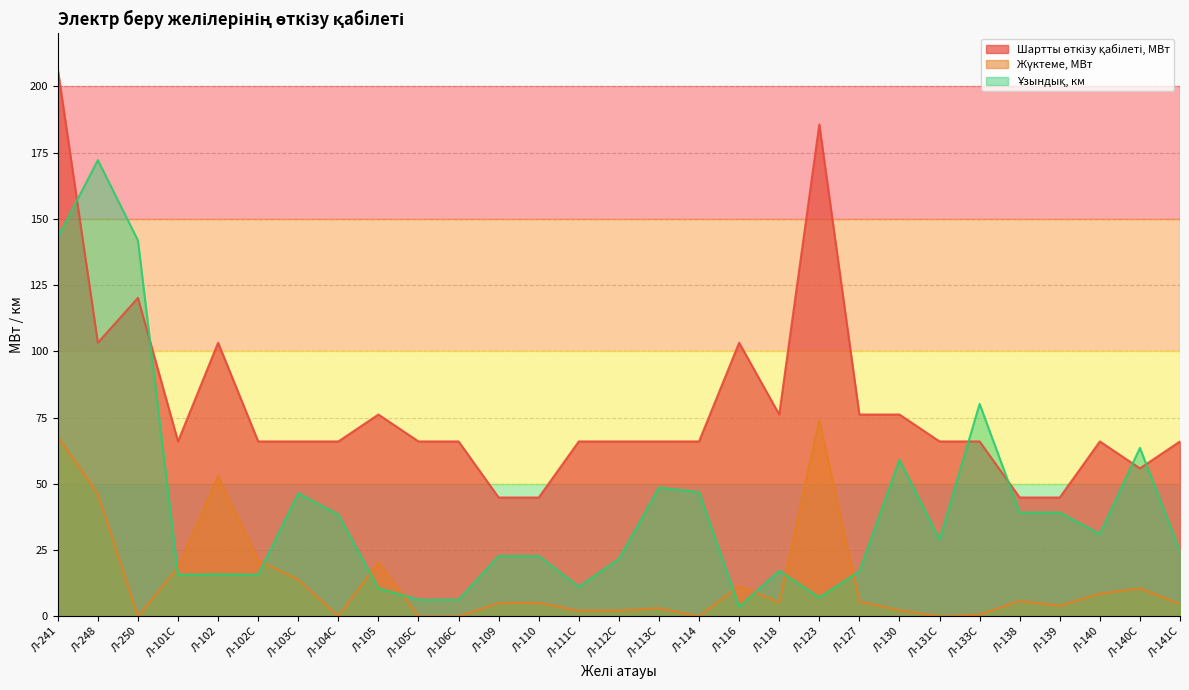

At which category does the chart reach its peak across all series?

Л-241